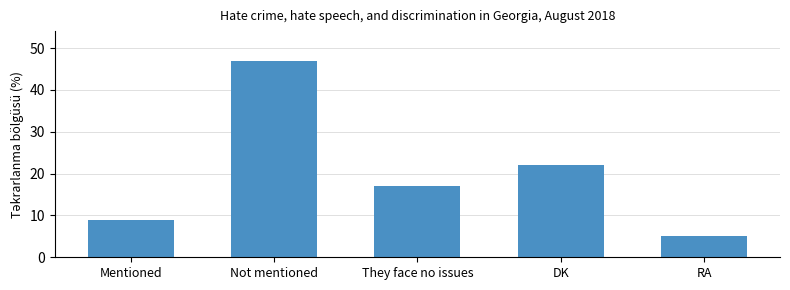

What is the value of the 1st bar from the left?

9